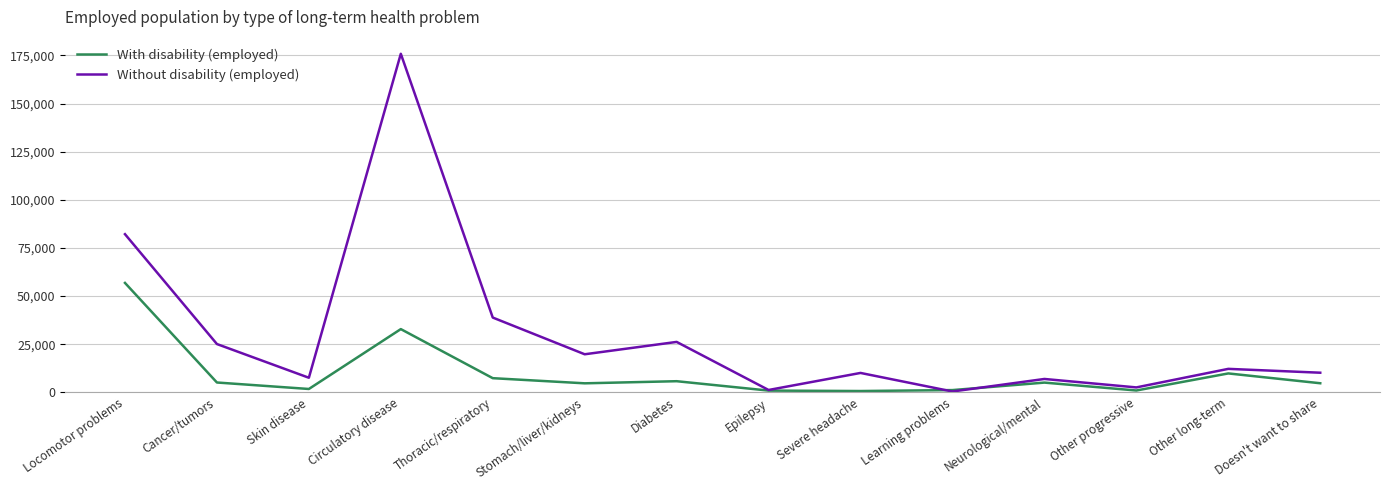

Which series has the widest spread of values?

Without disability (employed)